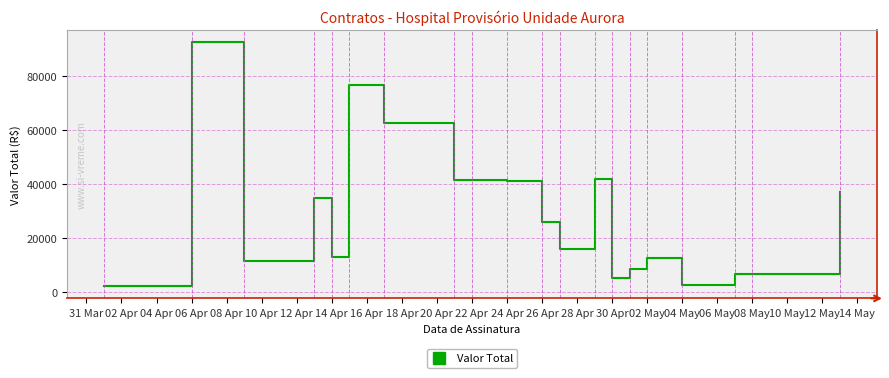

What is the difference between the maximum and minimum values?

90292.3